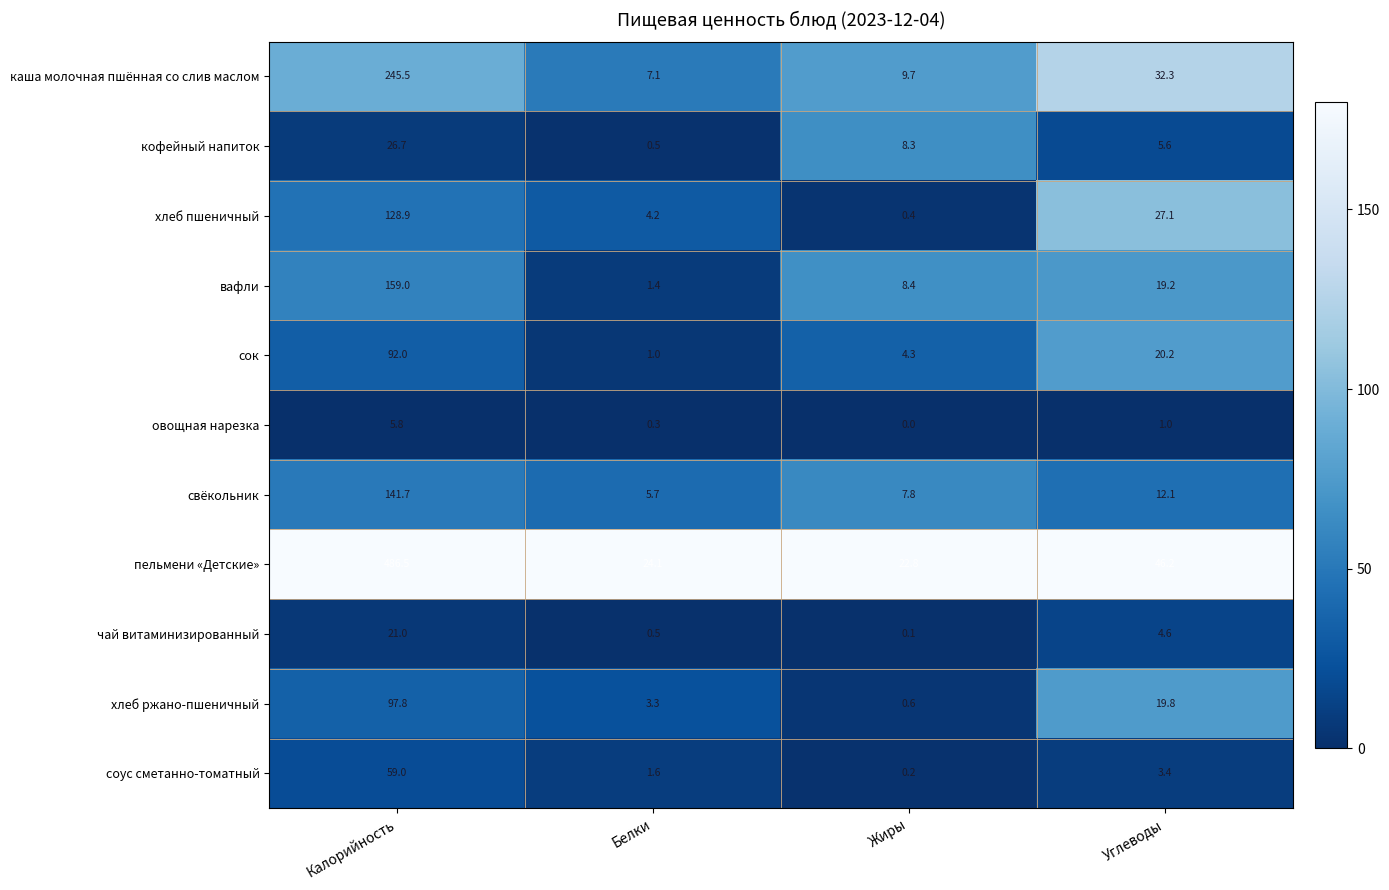

What is the total value across all series at Белки?

49.7